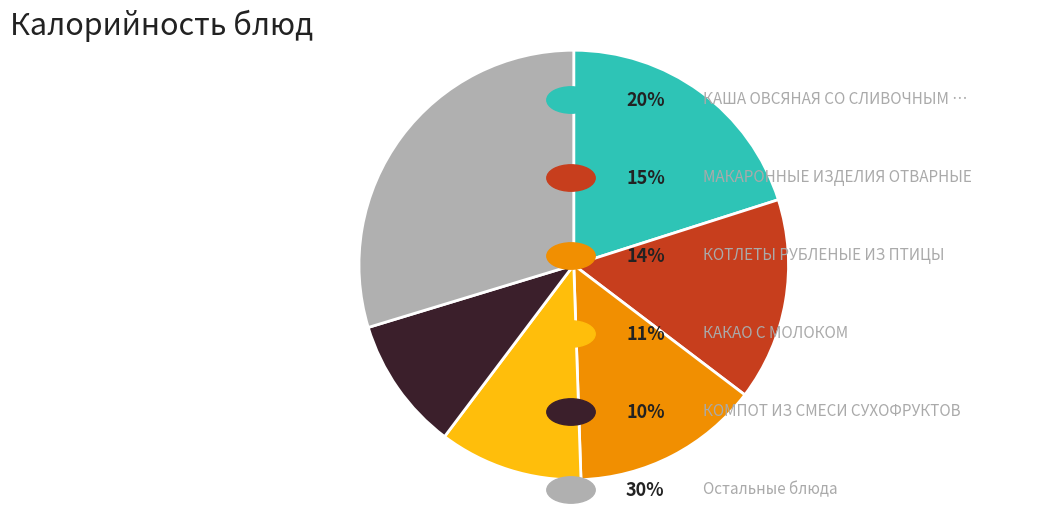

Is there any slice that represents more than half of the pie?

No